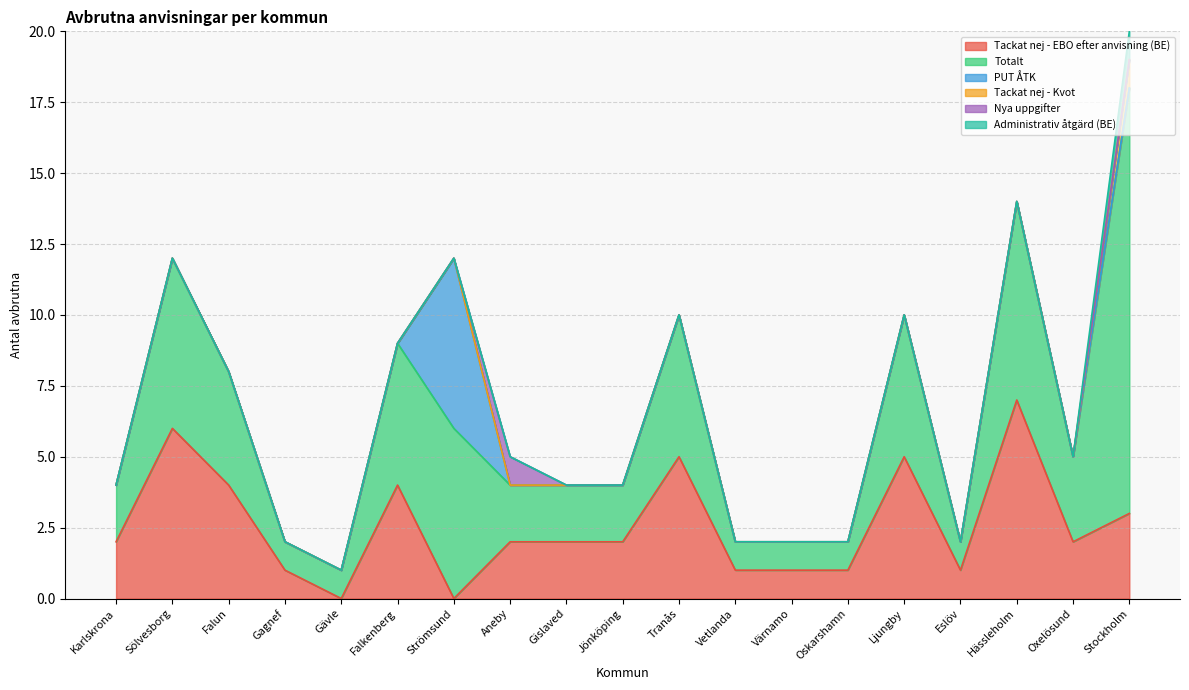

Rank the series by their maximum value, from lowest to highest.

Tackat nej - Kvot, Nya uppgifter, Administrativ åtgärd (BE), PUT ÅTK, Tackat nej - EBO efter anvisning (BE), Totalt